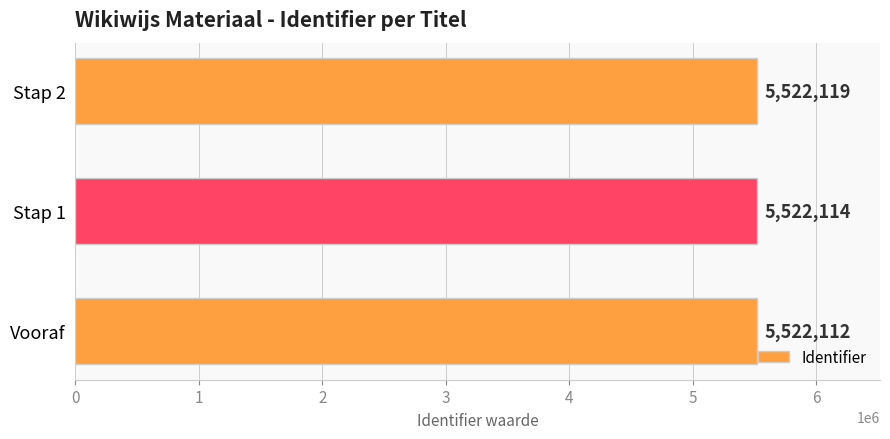

Which category has the highest value across all series?

Stap 2